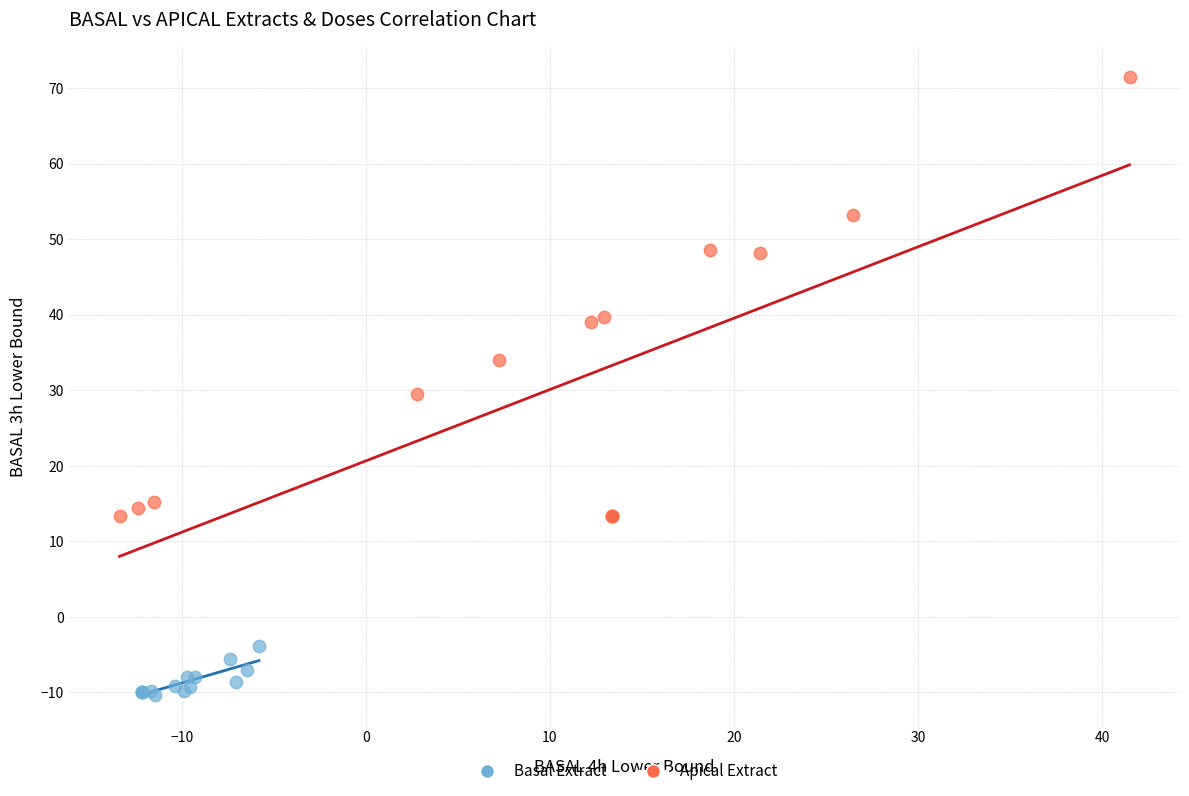

Which series contains the highest Y value?

Apical Extract